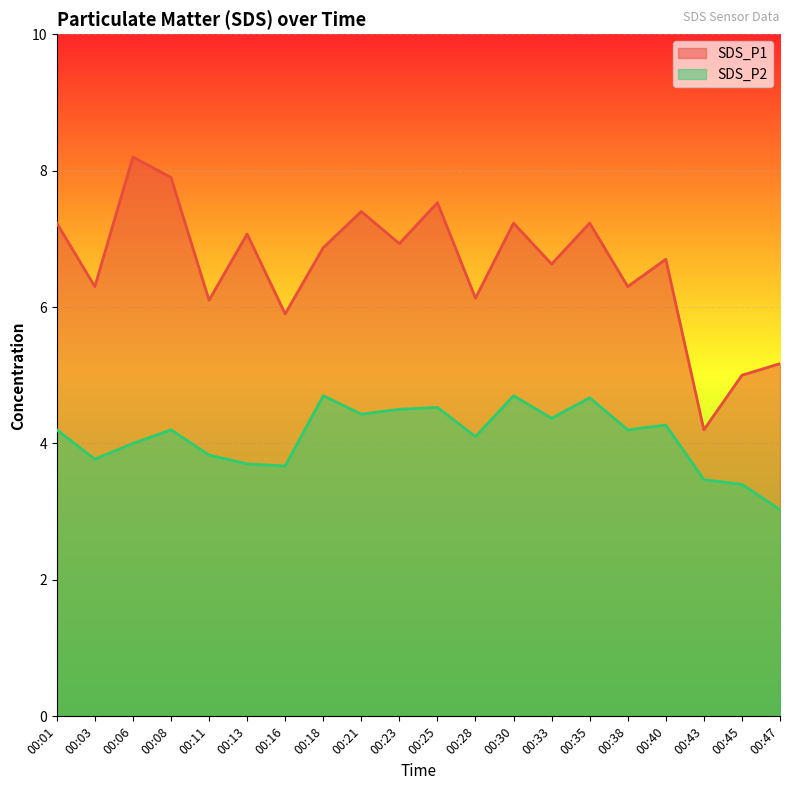

At which category does the chart reach its minimum across all series?

00:47